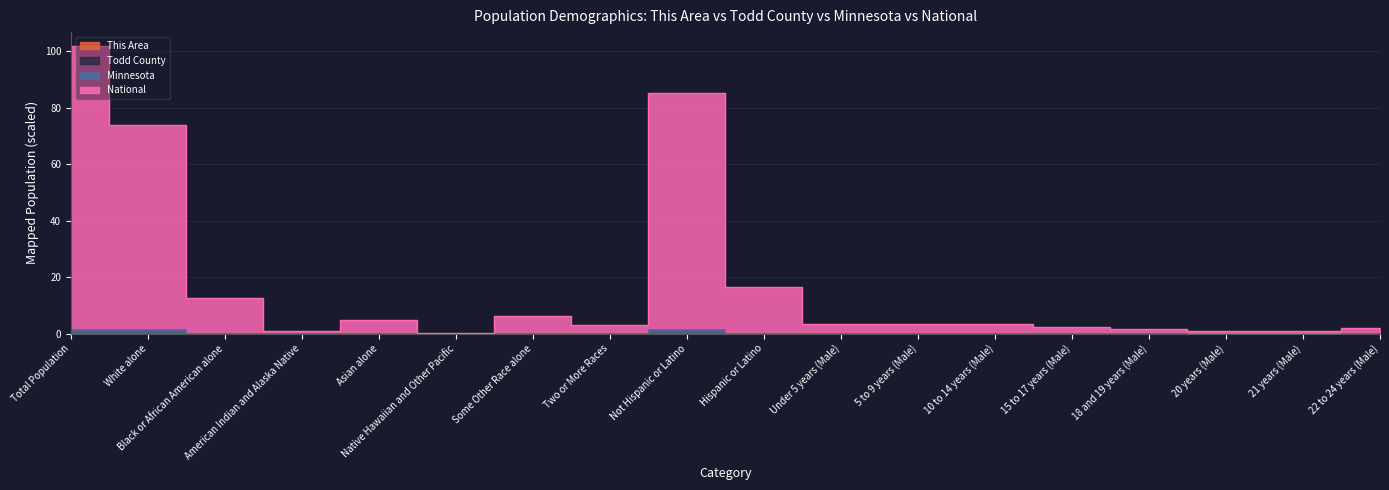

Reading left to right, extract all data points from this chart.

This Area: Total Population=0.0	White alone=0.0	Black or African American alone=0.0	American Indian and Alaska Native=0.0	Asian alone=0.0	Native Hawaiian and Other Pacific=0.0	Some Other Race alone=0.0	Two or More Races=0.0	Not Hispanic or Latino=0.0	Hispanic or Latino=0.0	Under 5 years (Male)=0.0	5 to 9 years (Male)=0.0	10 to 14 years (Male)=0.0	15 to 17 years (Male)=0.0	18 and 19 years (Male)=0.0	20 years (Male)=0.0	21 years (Male)=0.0	22 to 24 years (Male)=0.0
Todd County: Total Population=0.0	White alone=0.0	Black or African American alone=0.0	American Indian and Alaska Native=0.0	Asian alone=0.0	Native Hawaiian and Other Pacific=0.0	Some Other Race alone=0.0	Two or More Races=0.0	Not Hispanic or Latino=0.0	Hispanic or Latino=0.0	Under 5 years (Male)=0.0	5 to 9 years (Male)=0.0	10 to 14 years (Male)=0.0	15 to 17 years (Male)=0.0	18 and 19 years (Male)=0.0	20 years (Male)=0.0	21 years (Male)=0.0	22 to 24 years (Male)=0.0
Minnesota: Total Population=1.7	White alone=1.5	Black or African American alone=0.1	American Indian and Alaska Native=0.0	Asian alone=0.1	Native Hawaiian and Other Pacific=0.0	Some Other Race alone=0.0	Two or More Races=0.0	Not Hispanic or Latino=1.6	Hispanic or Latino=0.1	Under 5 years (Male)=0.1	5 to 9 years (Male)=0.1	10 to 14 years (Male)=0.1	15 to 17 years (Male)=0.0	18 and 19 years (Male)=0.0	20 years (Male)=0.0	21 years (Male)=0.0	22 to 24 years (Male)=0.0
National: Total Population=101.7	White alone=73.9	Black or African American alone=12.7	American Indian and Alaska Native=1.0	Asian alone=4.8	Native Hawaiian and Other Pacific=0.2	Some Other Race alone=6.2	Two or More Races=3.0	Not Hispanic or Latino=85.3	Hispanic or Latino=16.4	Under 5 years (Male)=3.4	5 to 9 years (Male)=3.4	10 to 14 years (Male)=3.5	15 to 17 years (Male)=2.2	18 and 19 years (Male)=1.5	20 years (Male)=0.8	21 years (Male)=0.7	22 to 24 years (Male)=2.1